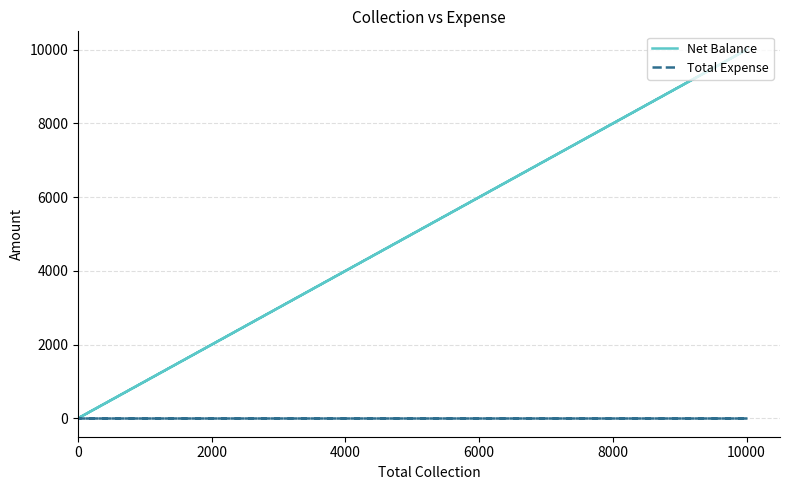

What is the maximum value shown in the chart?

10001